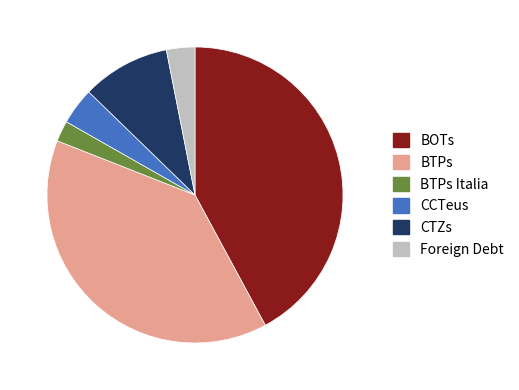

What is the smallest slice in the pie chart?

BTPs Italia